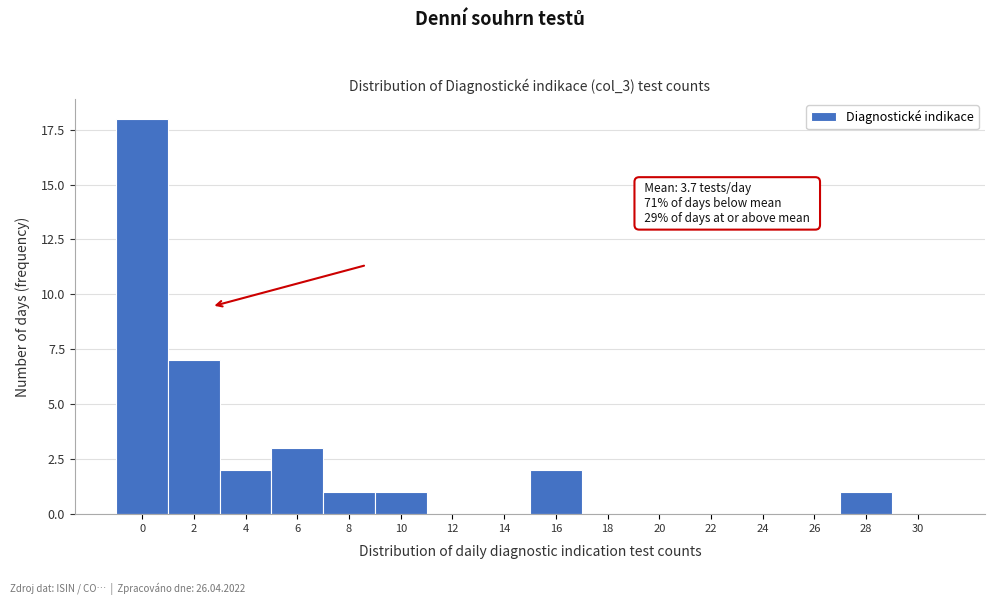

Reading left to right, what are all the values shown in this chart?

0=18	2=7	4=2	6=3	8=1	10=1	12=0	14=0	16=2	18=0	20=0	22=0	24=0	26=0	28=1	30=0